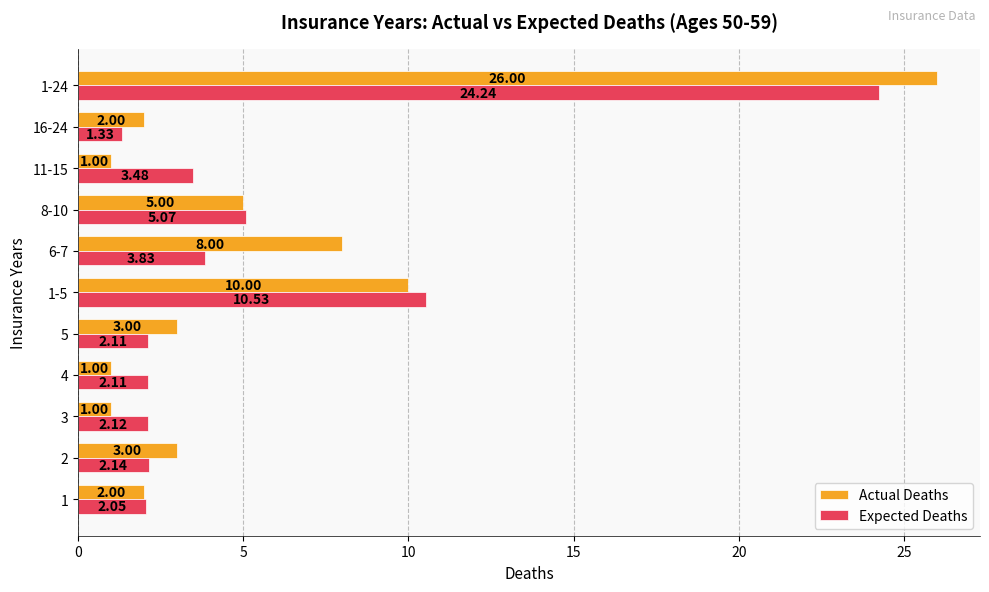

Rank the series by their maximum value, from lowest to highest.

Expected Deaths, Actual Deaths